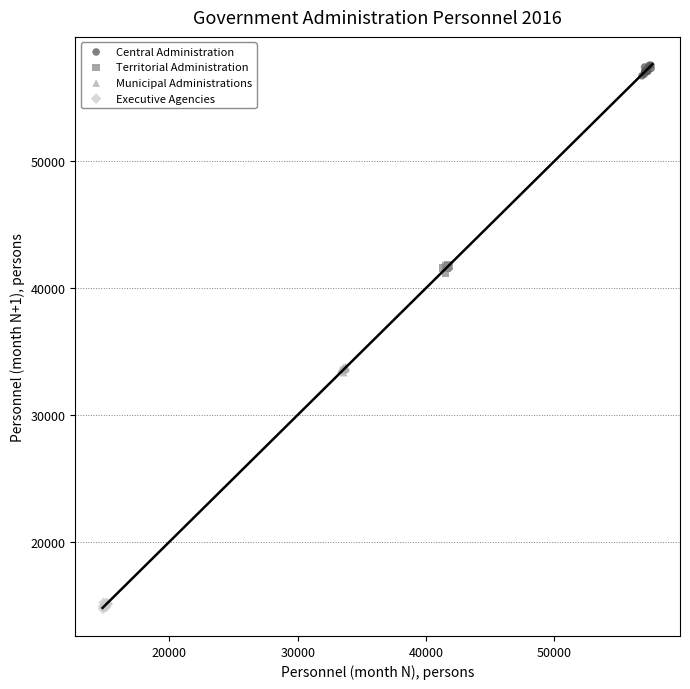

Which series has the widest spread of Y values?

Central Administration